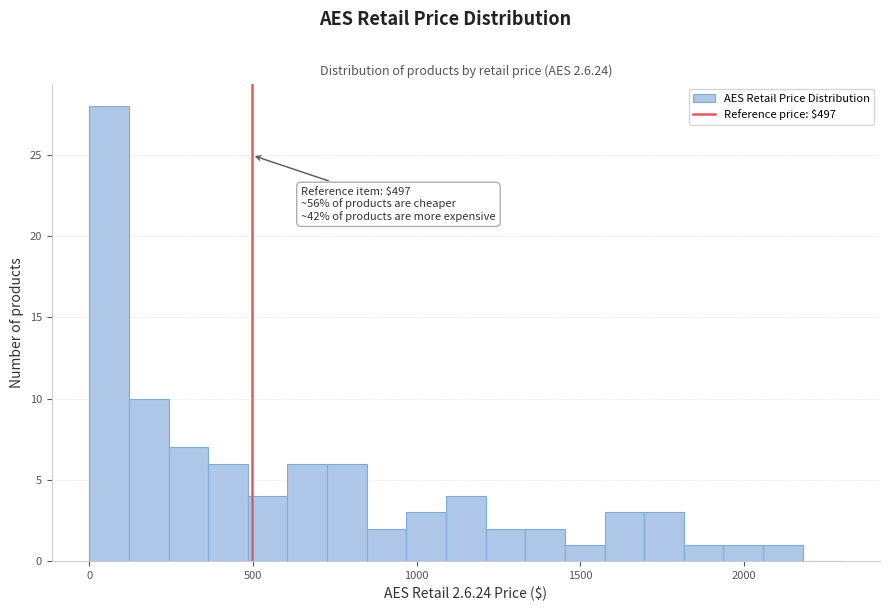

Around what value on the x-axis is the tallest bar? Give the approximate position of its centre, as read against the axis.

50